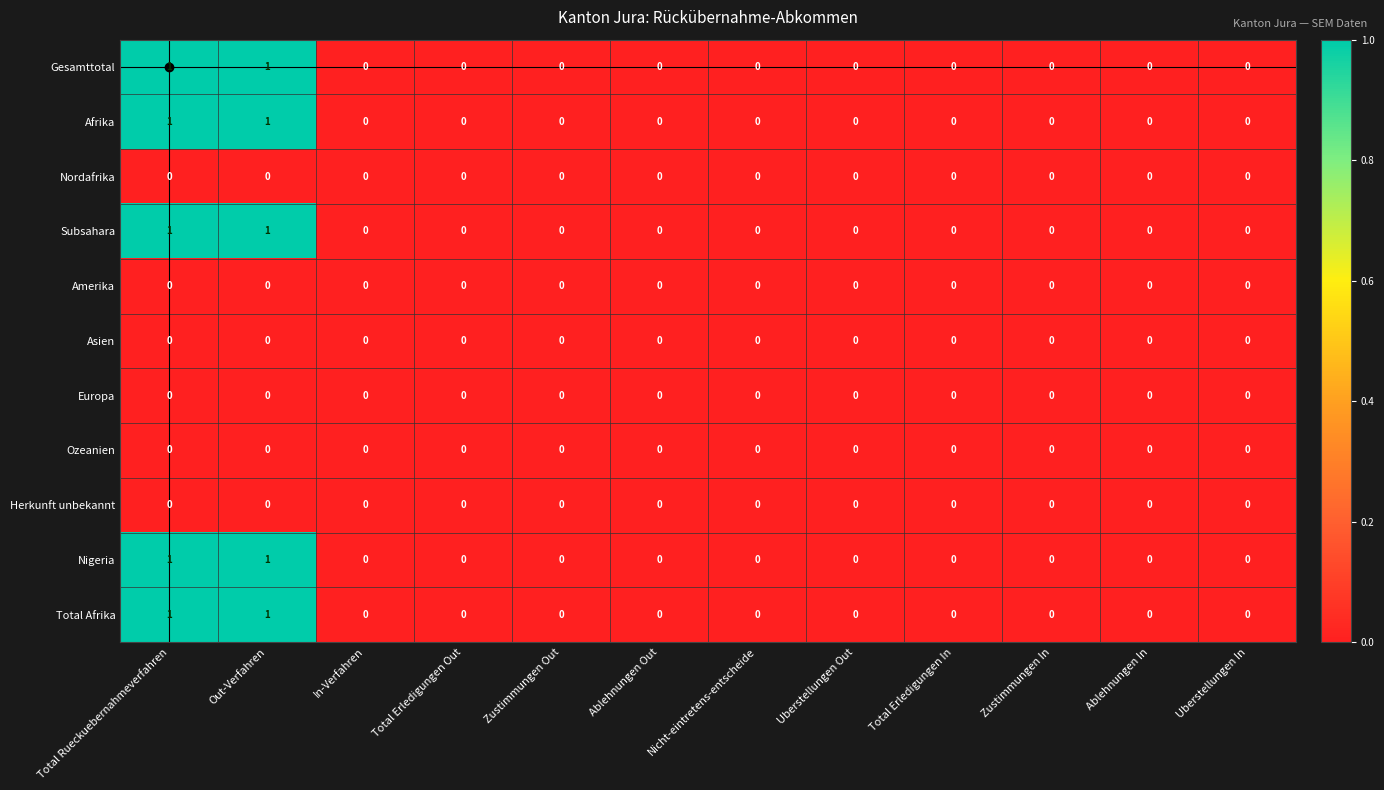

The Nigeria series shows 0 at Nicht-eintretens-entscheide. True or false?

True